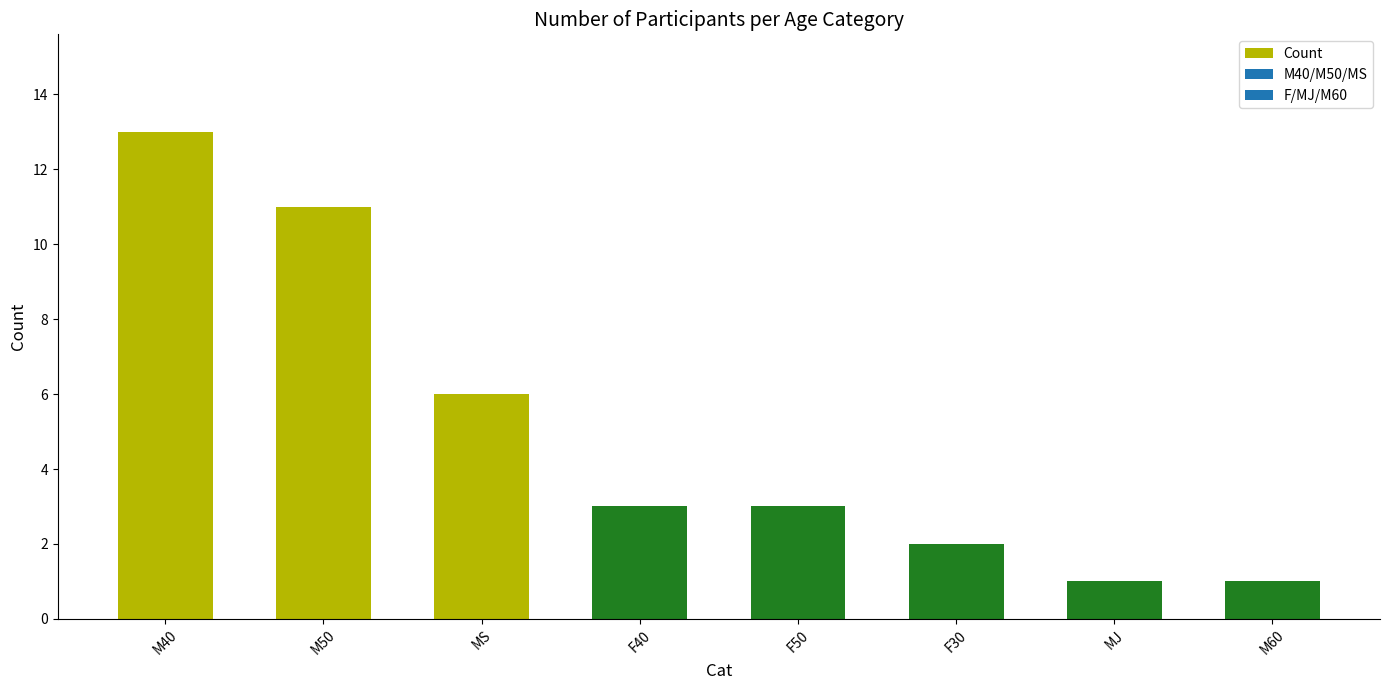

What is the ratio of the value at F30 to the value at F40?

0.7